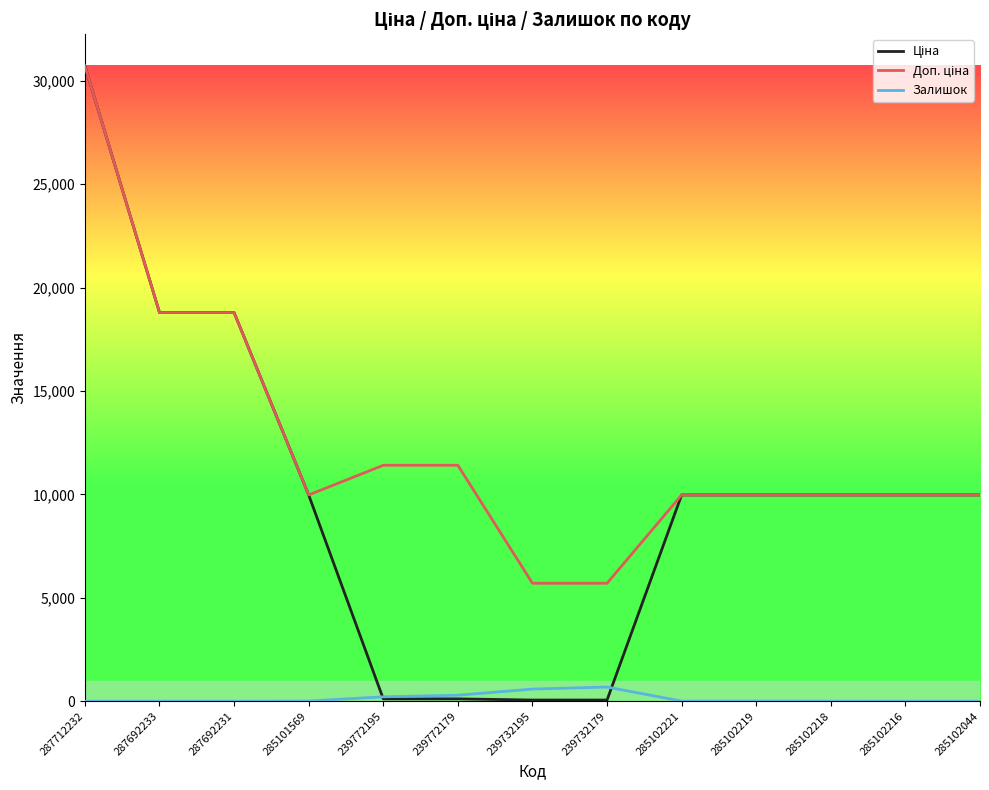

What is the maximum value shown in the chart?

30717.1